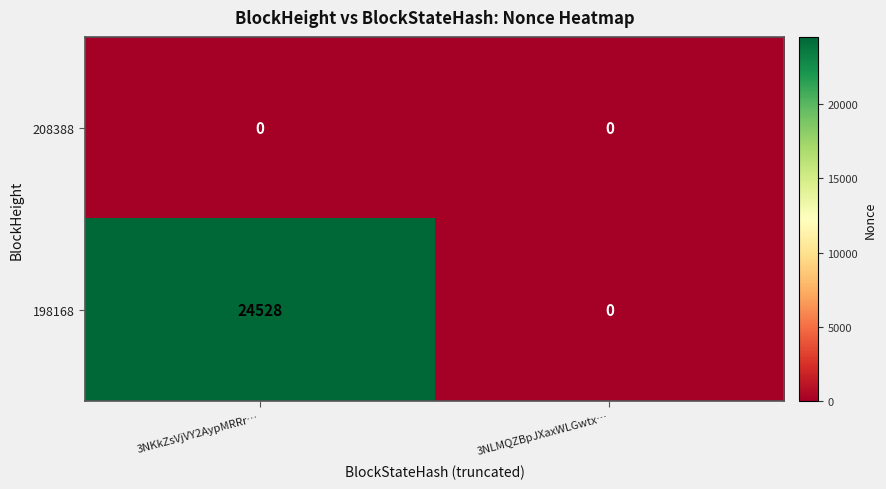

Reading right to left, what are all the values shown in this chart?

208388: 0	0
198168: 0	24528